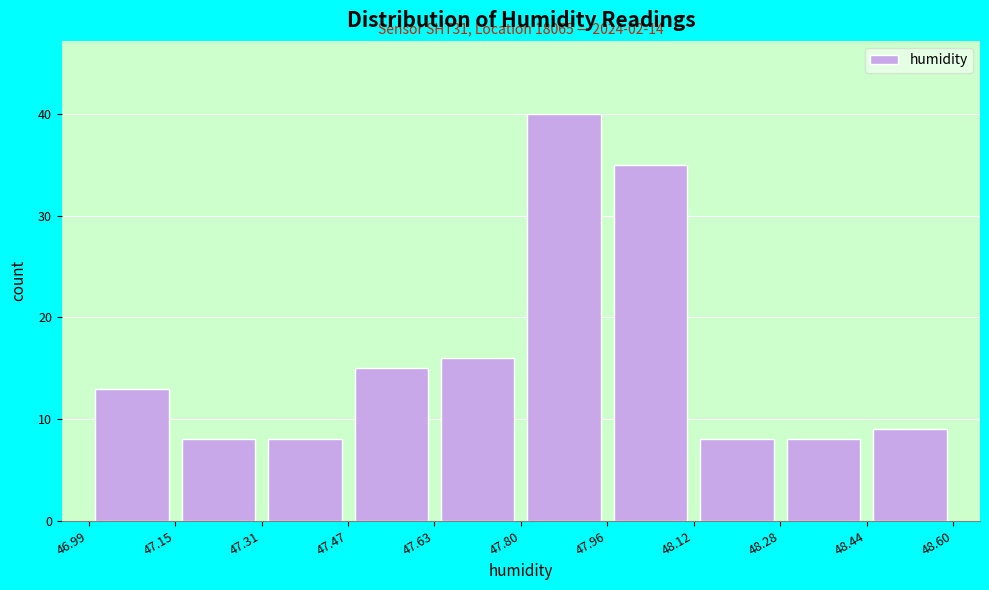

Which range on the x-axis has the tallest bar?

47.80 to 47.96